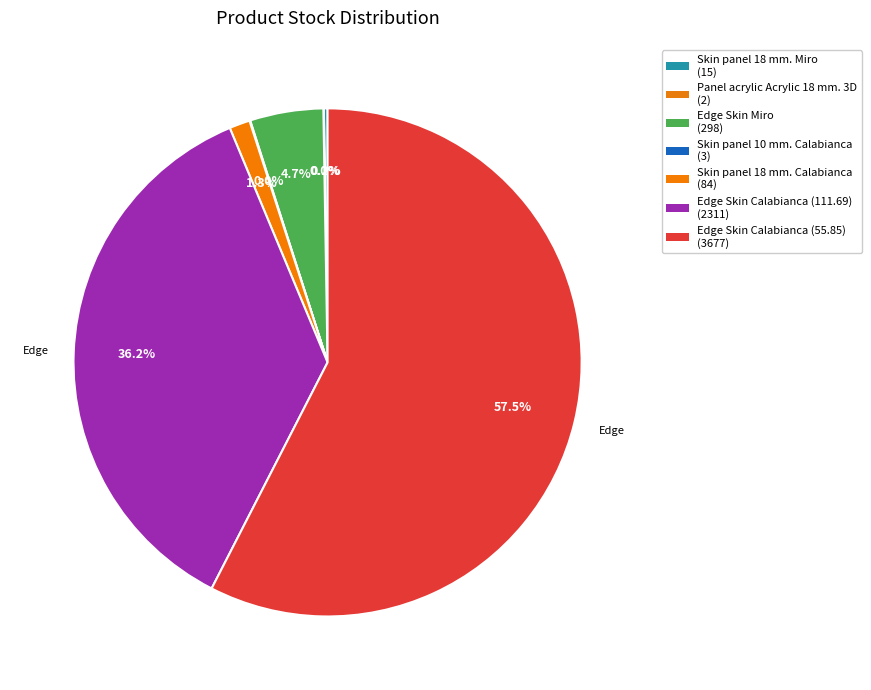

Is there a majority slice in this chart?

Yes